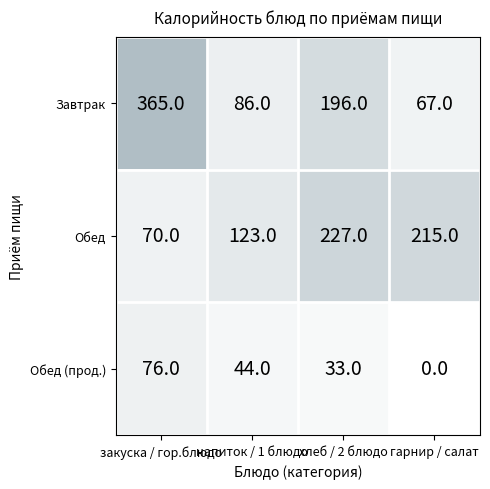

What is the difference between the Обед values at гарнир / салат and хлеб / 2 блюдо?

12